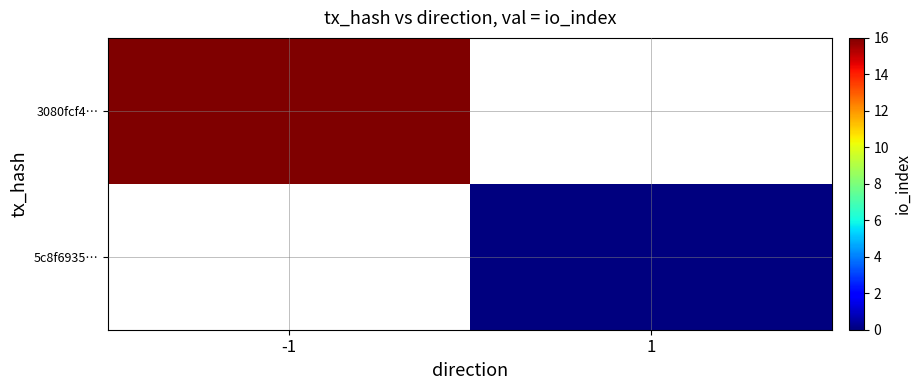

How many categories are shown in the chart?

2